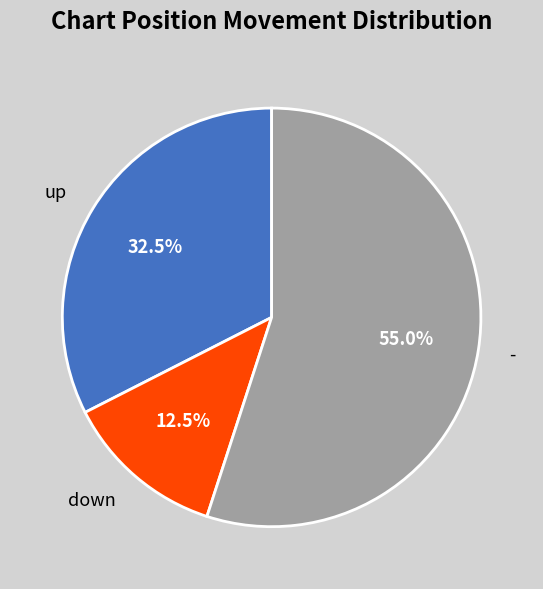

Approximately how many times larger is the value at down compared to -?

0.2